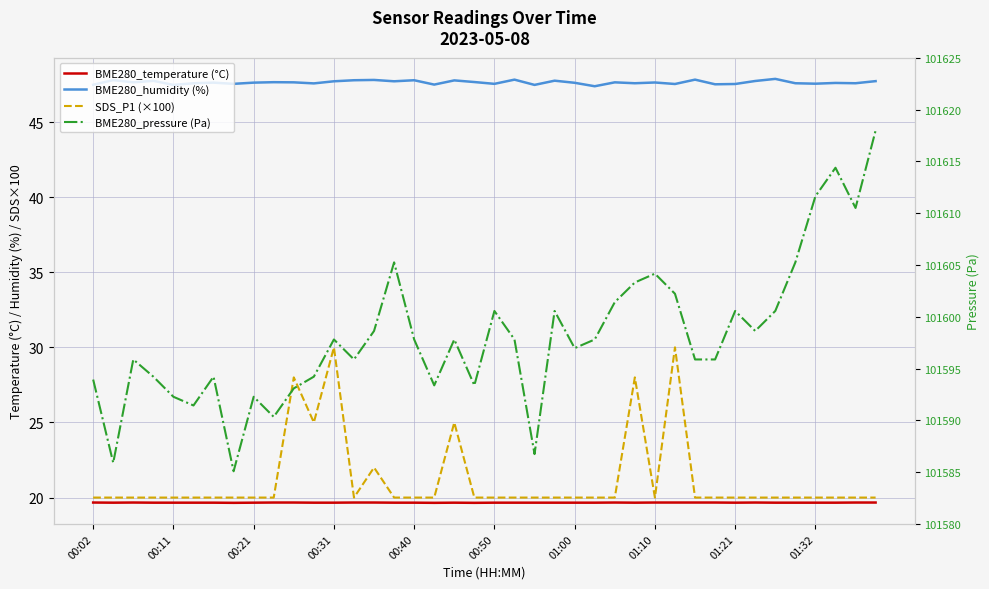

What is the average value of the BME280_humidity (%) series?

47.6